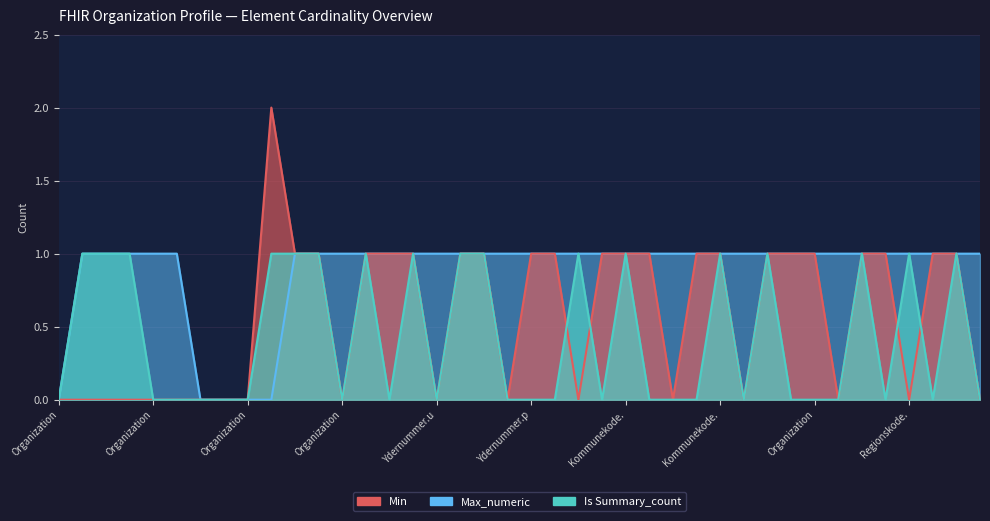

Where is the first local maximum for Min?

Organization.identifier